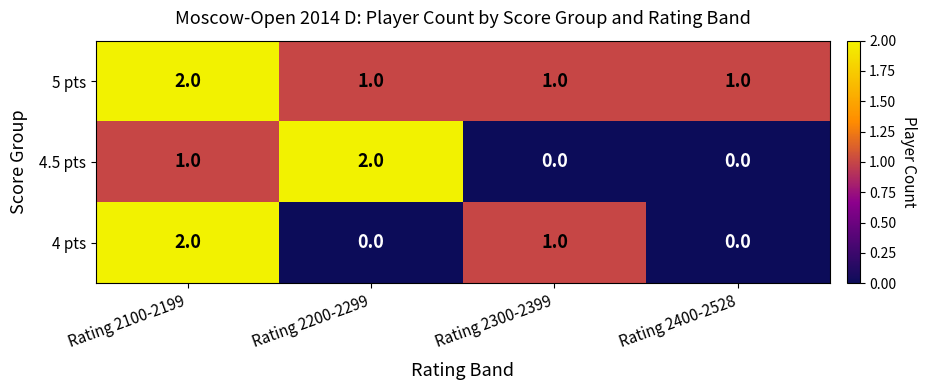

How many series are shown in this chart?

3